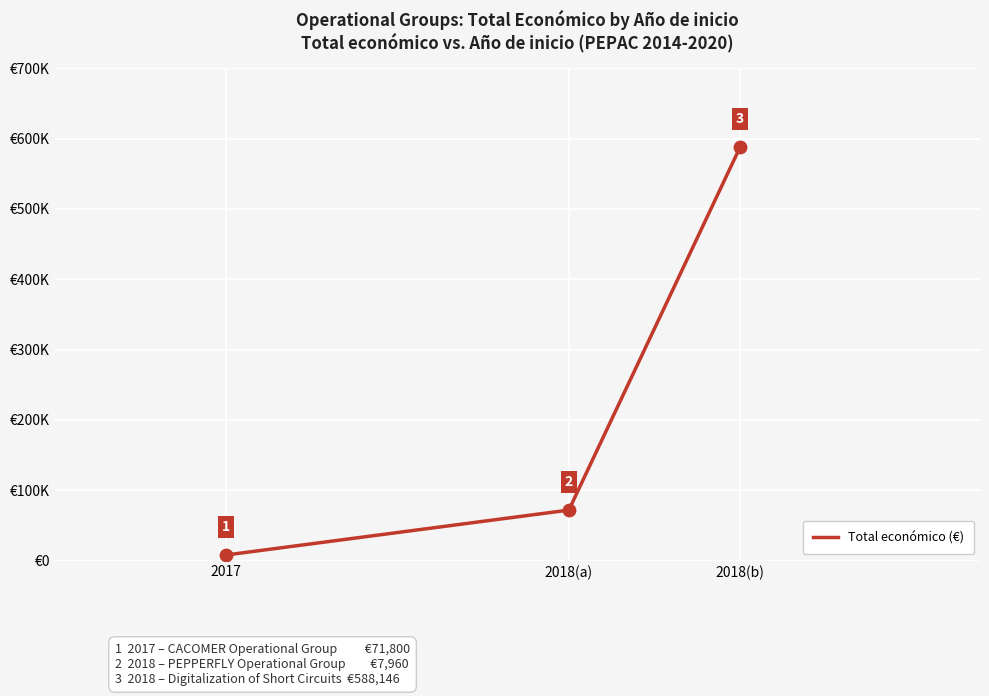

Between 2018(a) and 2018(b), which is larger?

2018(b)